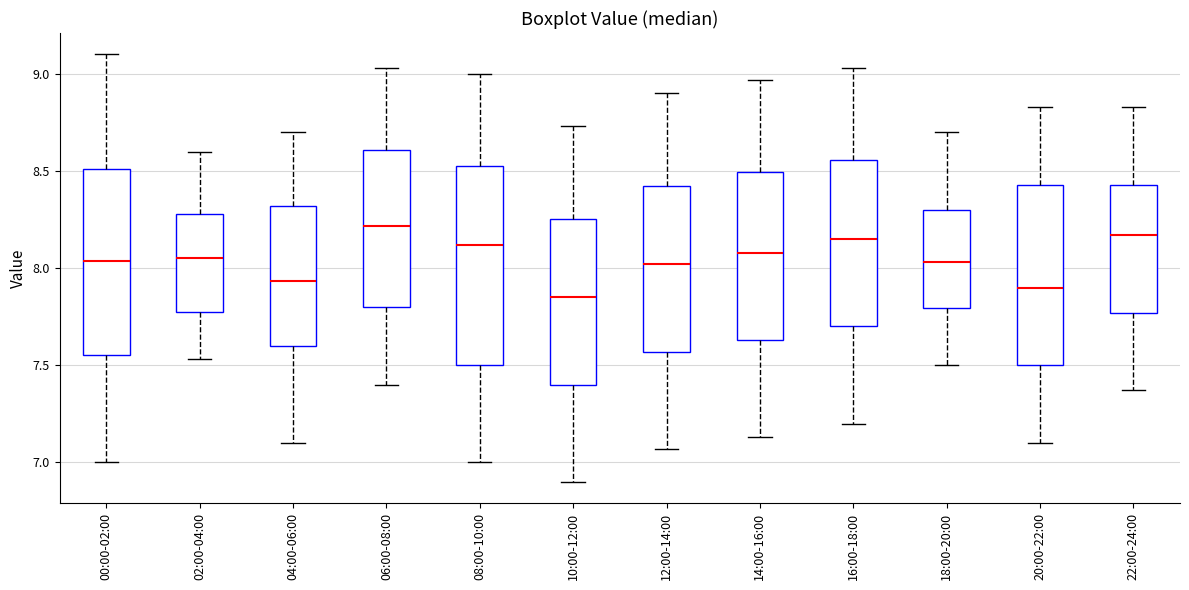

Where does the upper whisker of the box for 14:00-16:00 end on the y-axis? The values are not printed on the chart, so give them approximately, as read against the axis.

8.95